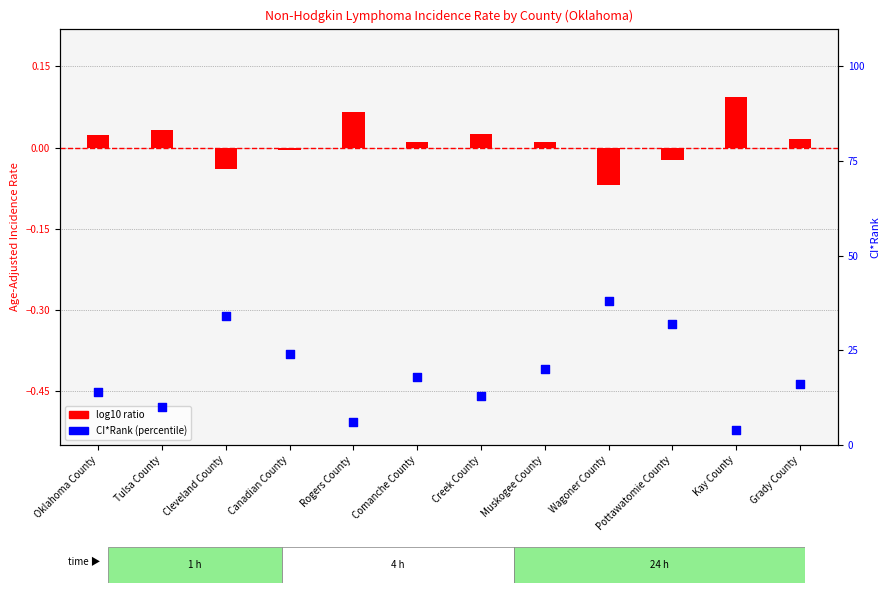

Which series has the largest total across all categories?

CI*Rank (lower=better)